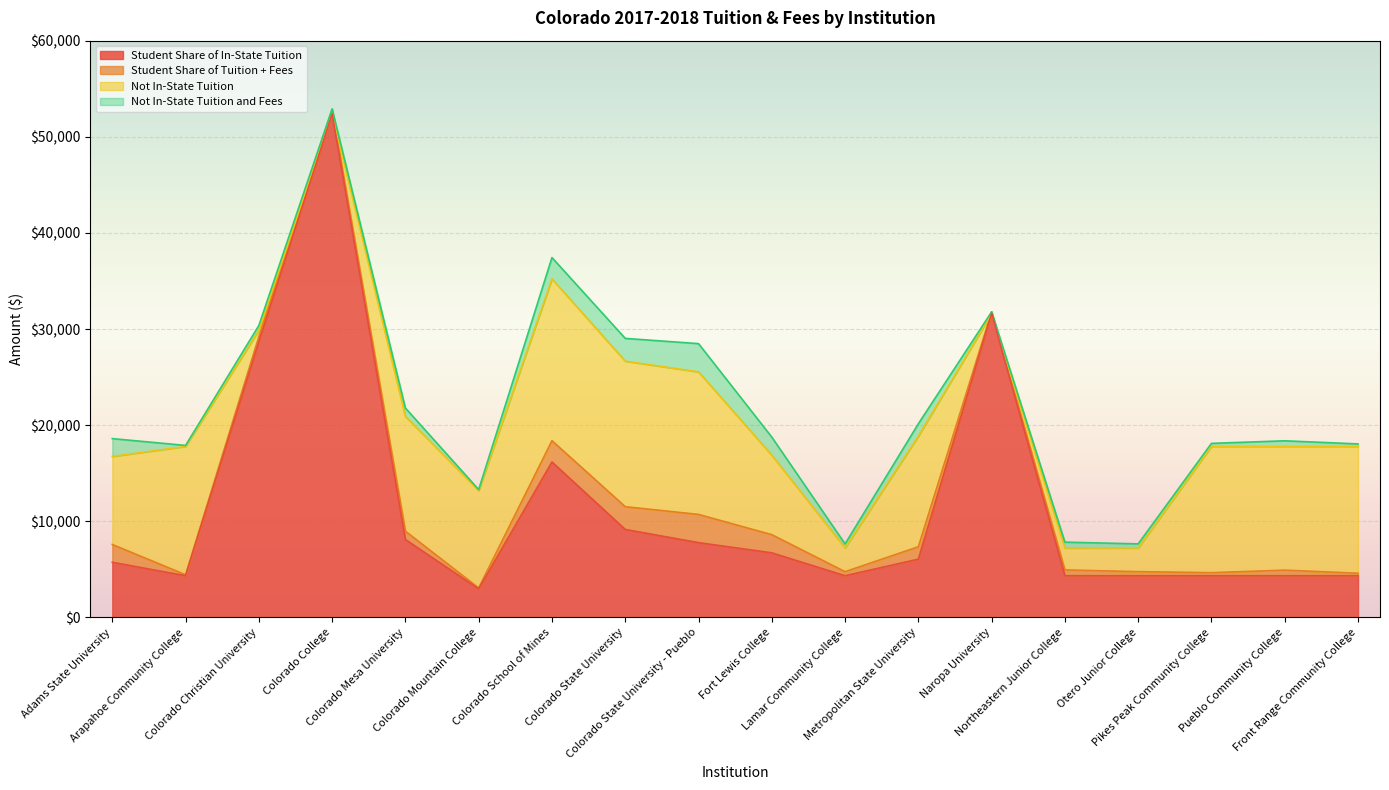

At Arapahoe Community College, list the series in order from largest to smallest.

Not In-State Tuition and Fees, Not In-State Tuition, Student Share of Tuition + Fees, Student Share of In-State Tuition